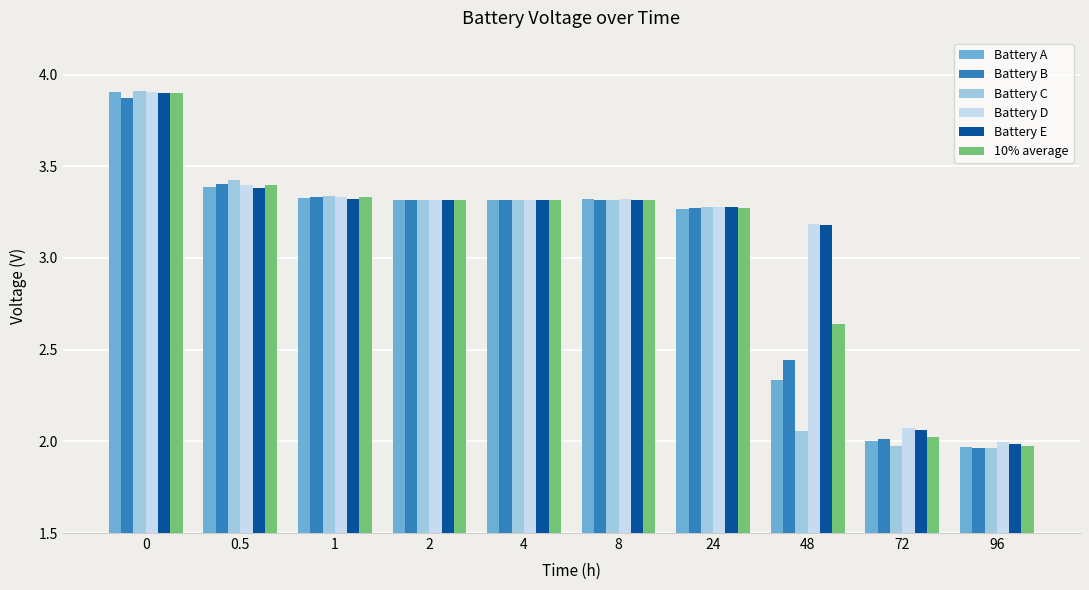

Is it true that Battery B equals 3.3 at 8?

True